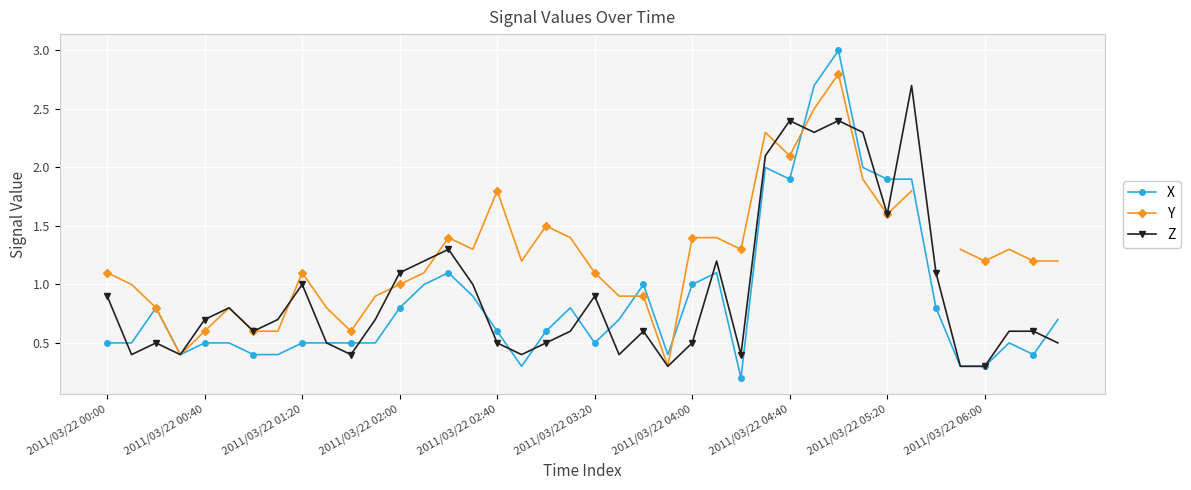

What is the minimum value for Z?

0.3